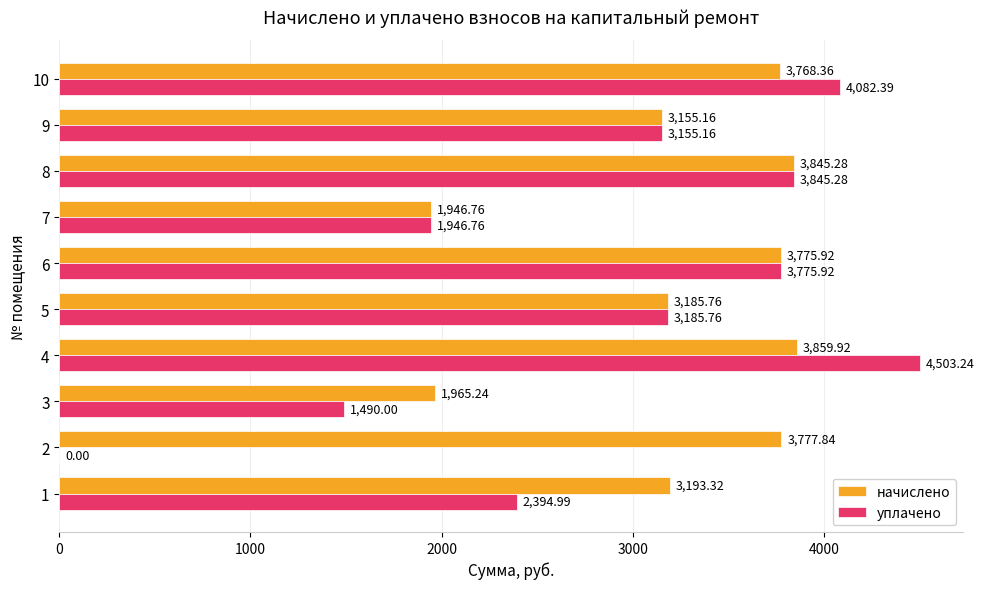

What is the sum of all начислено values?

32473.6